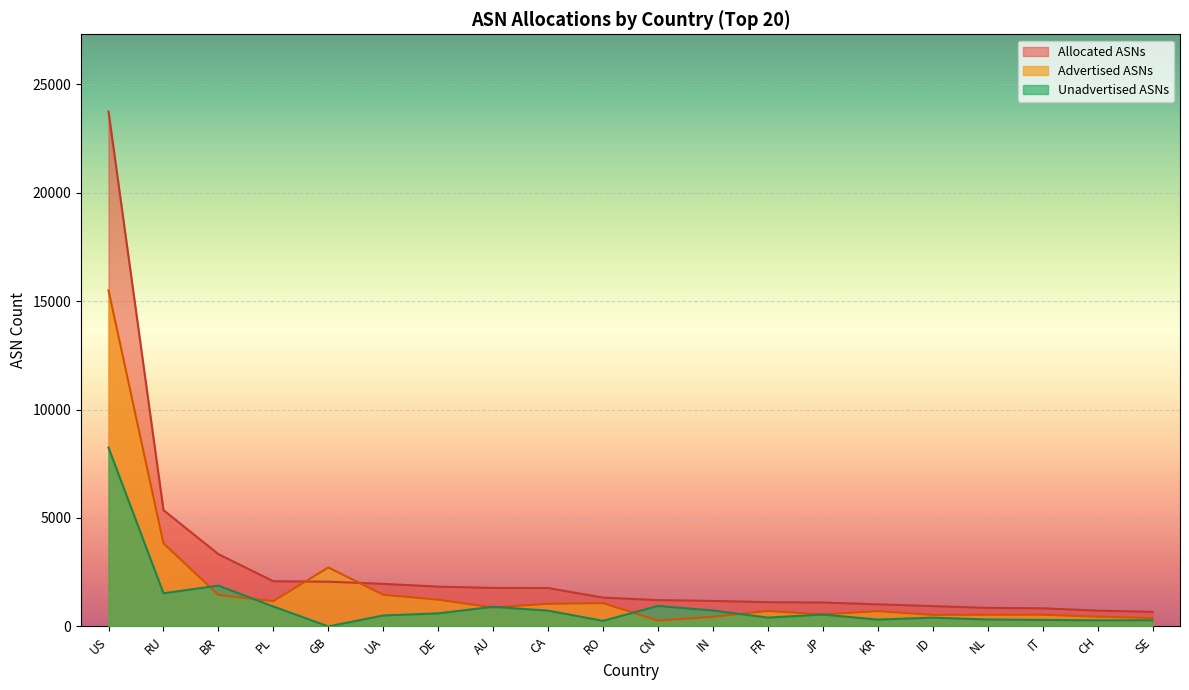

How many lines are shown in the chart?

3